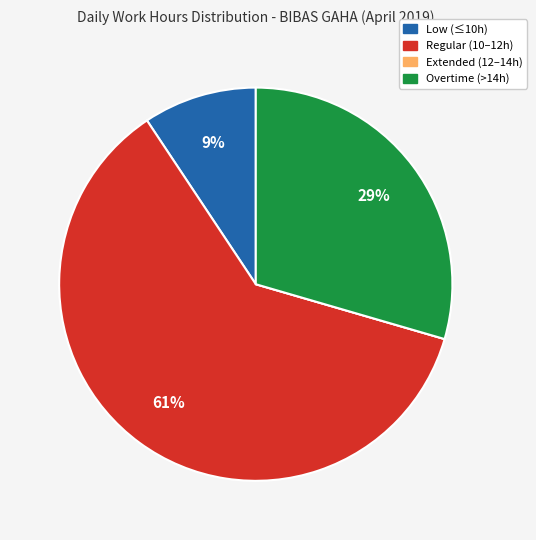

Is there a majority slice in this chart?

Yes